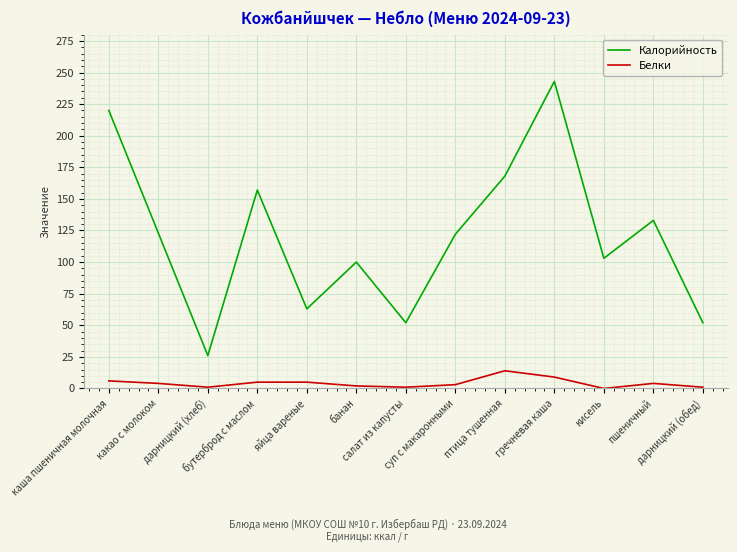

What is the sum of the Белки values at каша пшеничная молочная and какао с молоком?

10